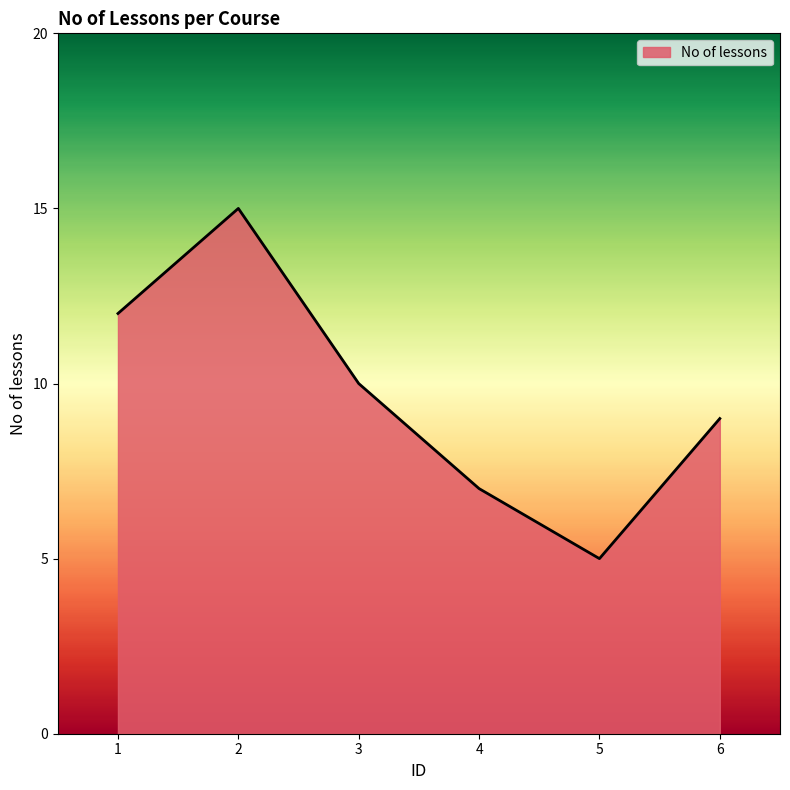

Rank the categories by value from highest to lowest.

2, 1, 3, 6, 4, 5